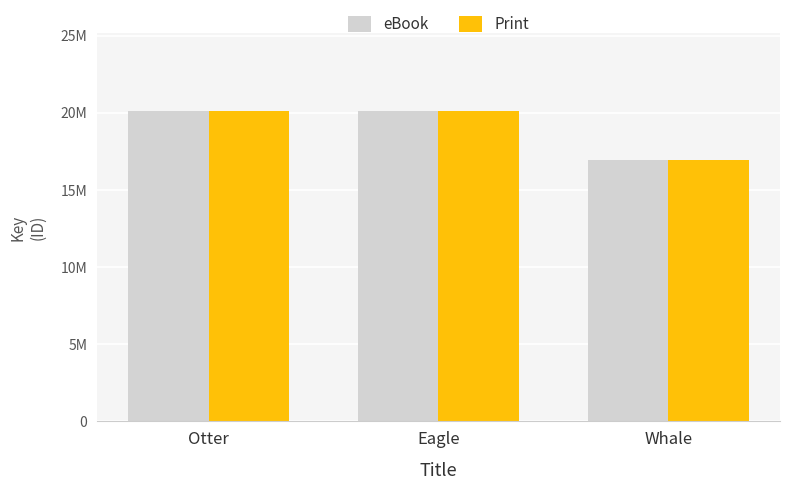

Are the bars grouped side by side (vs. stacked)?

Yes